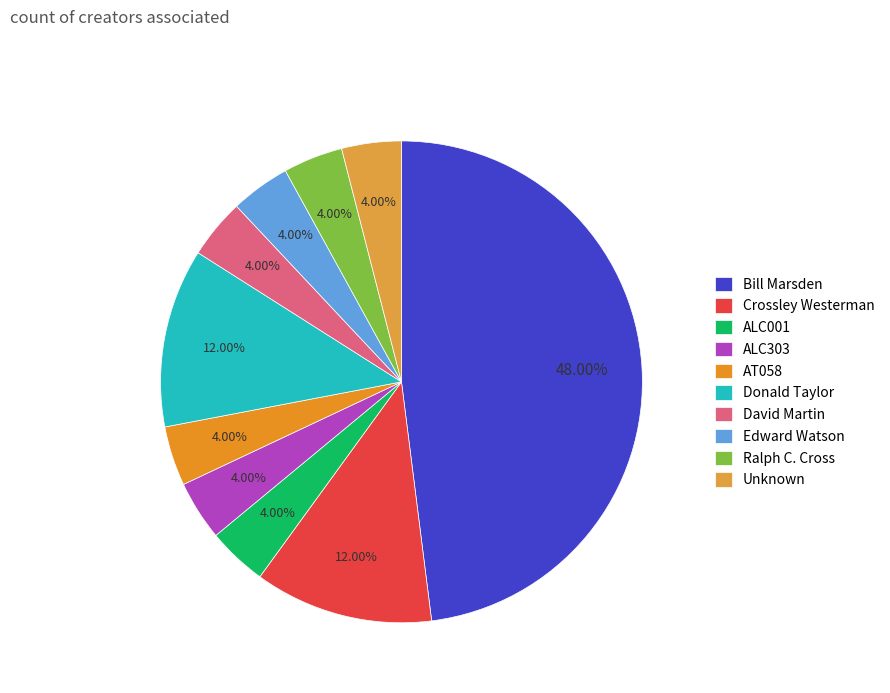

Count the number of slices in the pie.

10